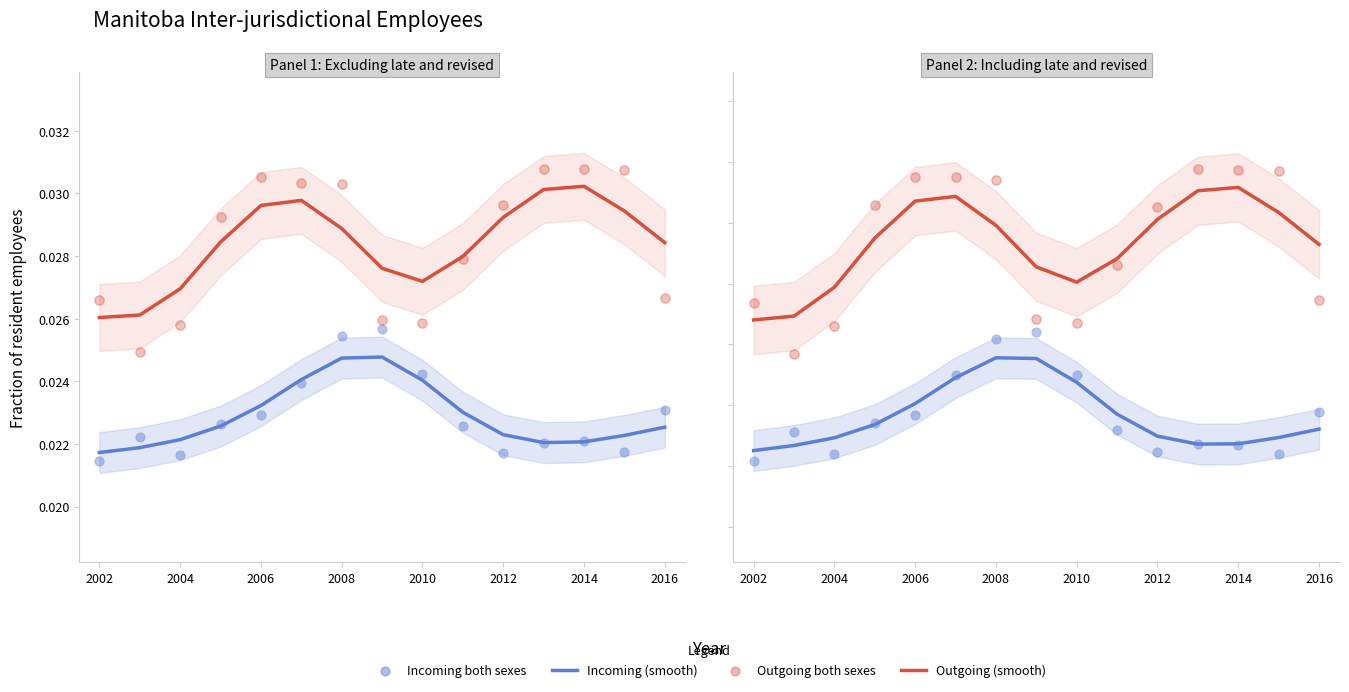

Which series reaches the minimum Y coordinate?

Incoming both sexes